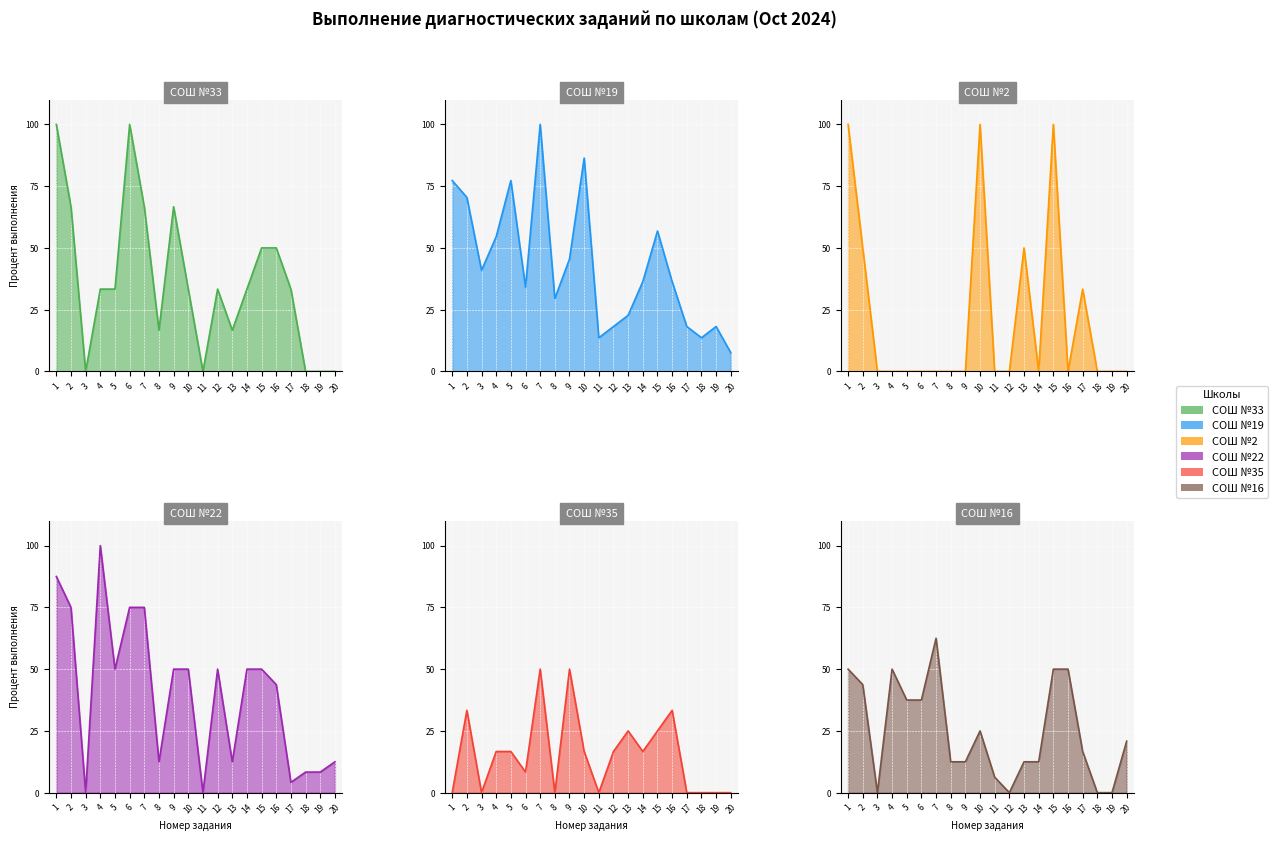

List the labels in order of СОШ №35 value, largest first.

7, 9, 2, 16, 13, 15, 4, 5, 10, 12, 14, 6, 1, 3, 8, 11, 17, 18, 19, 20